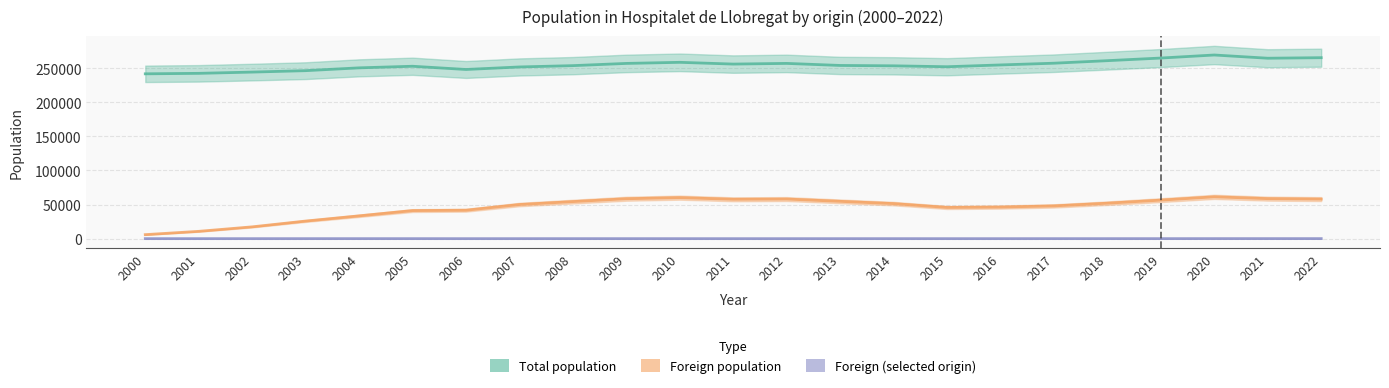

At which category does the chart reach its peak across all series?

2020